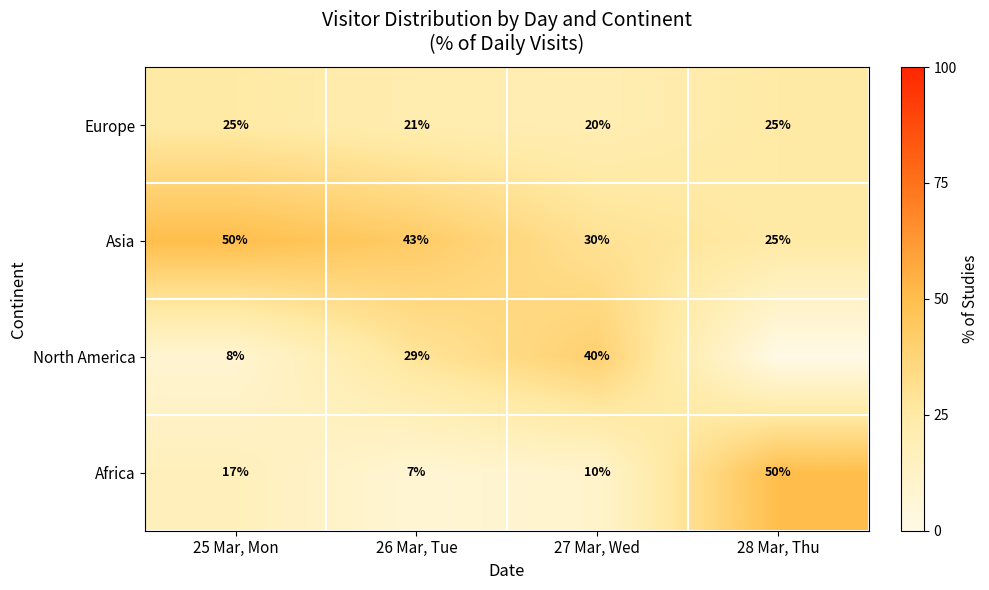

Rank the categories by Asia value from lowest to highest.

28 Mar, Thu, 27 Mar, Wed, 26 Mar, Tue, 25 Mar, Mon